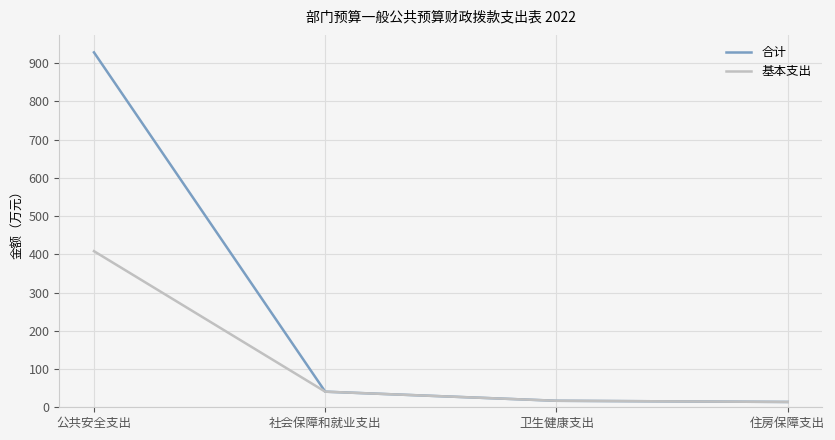

Which series has the largest total across all categories?

合计